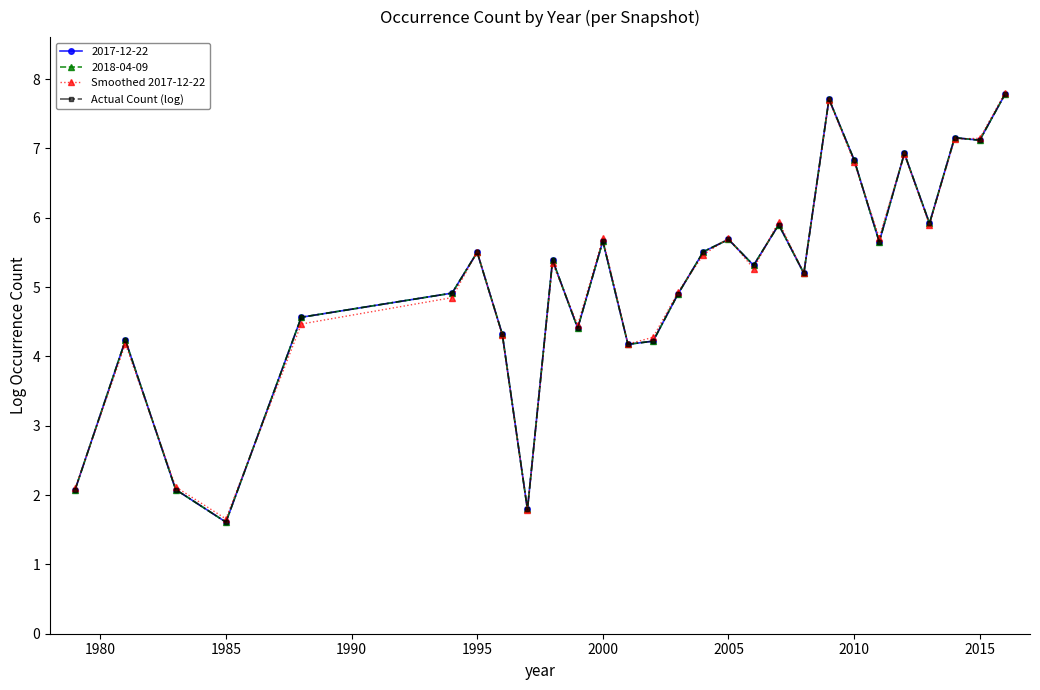

In Actual Count (log), how many points are lower than both neighbors (excluding endpoints)?

9